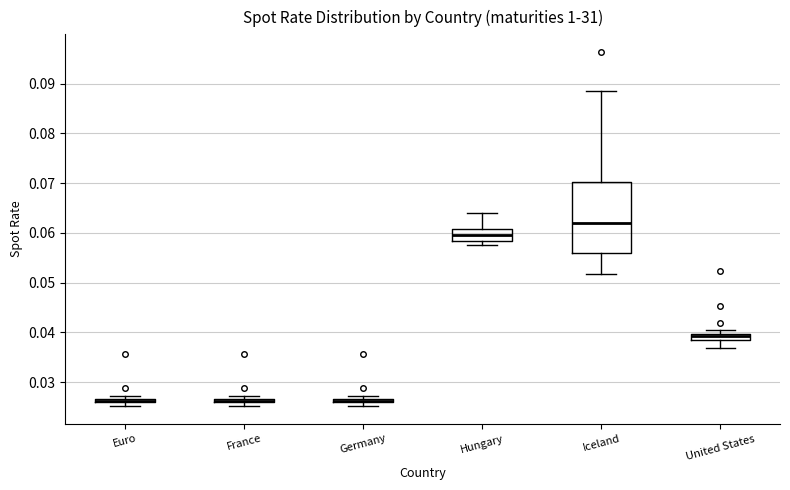

Comparing the boxes themselves (not the whiskers), which one is the tallest?

Iceland